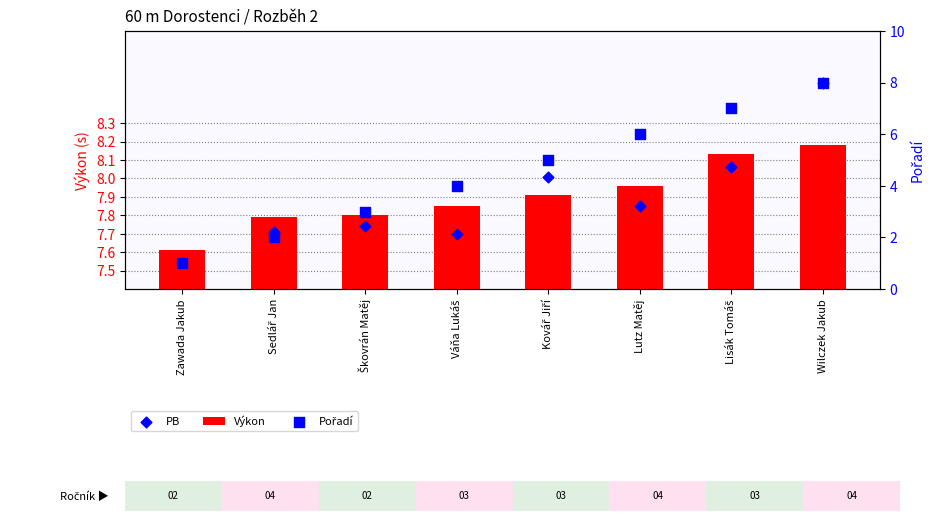

Between Váňa Lukáš and Kovář Jiří, which is larger?

Kovář Jiří